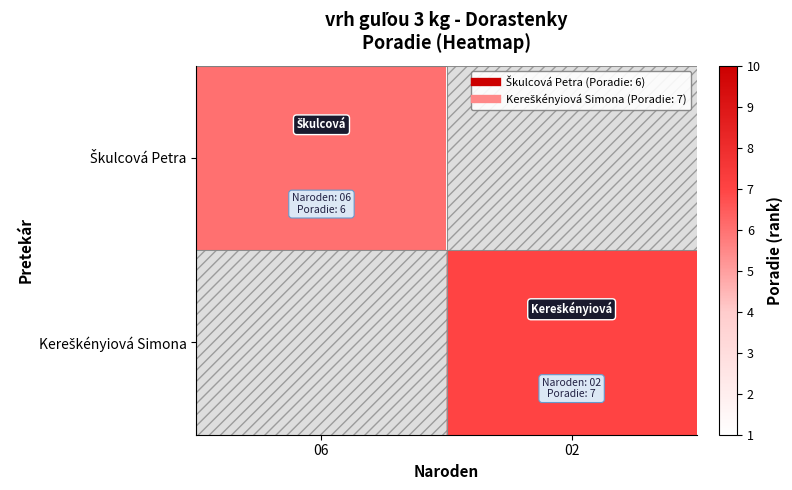

At which category does the chart reach its peak across all series?

02